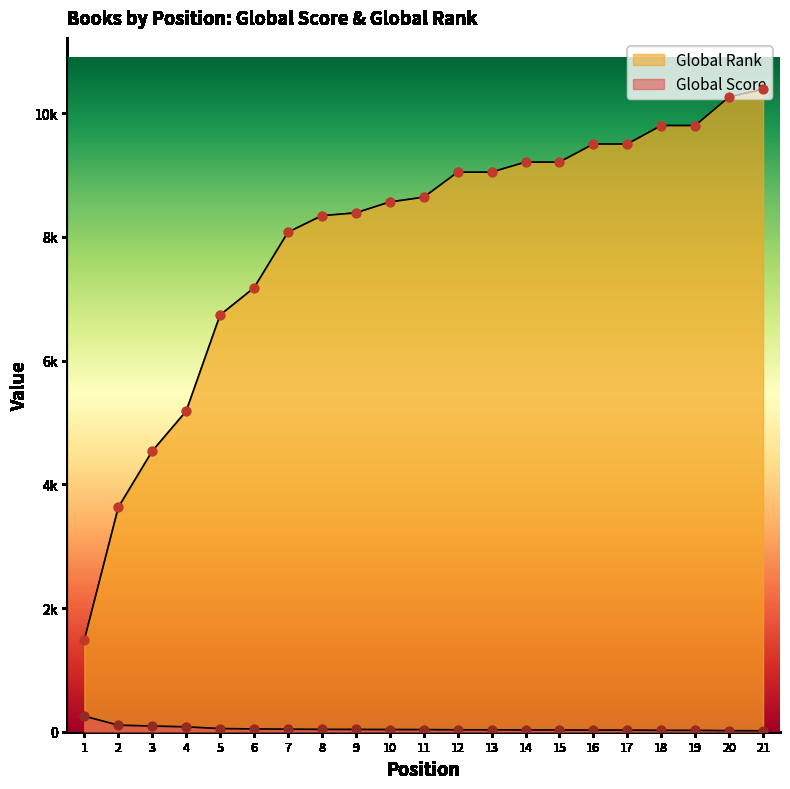

Is the value of Global Rank (scaled) at 14 greater than the value of Global Score at 21?

Yes